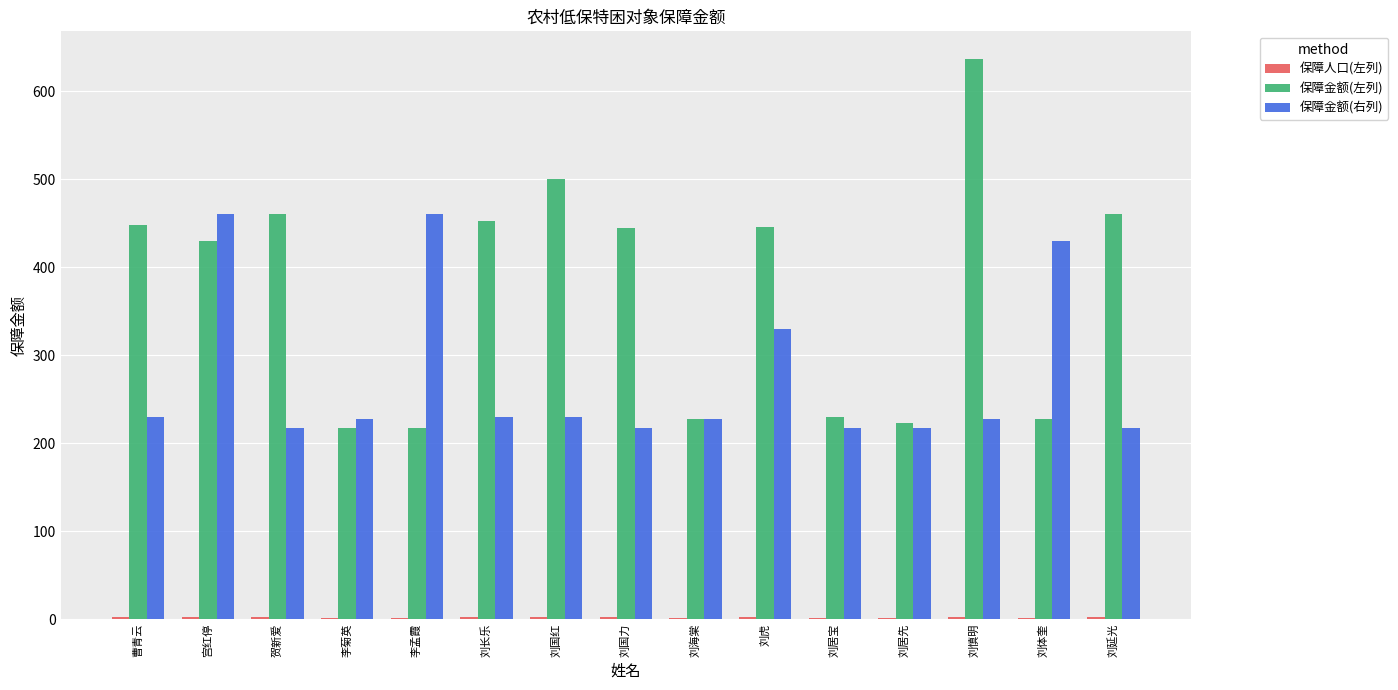

Between 曹青云 and 李菊英, which series saw the biggest shift?

保障金额(左列)